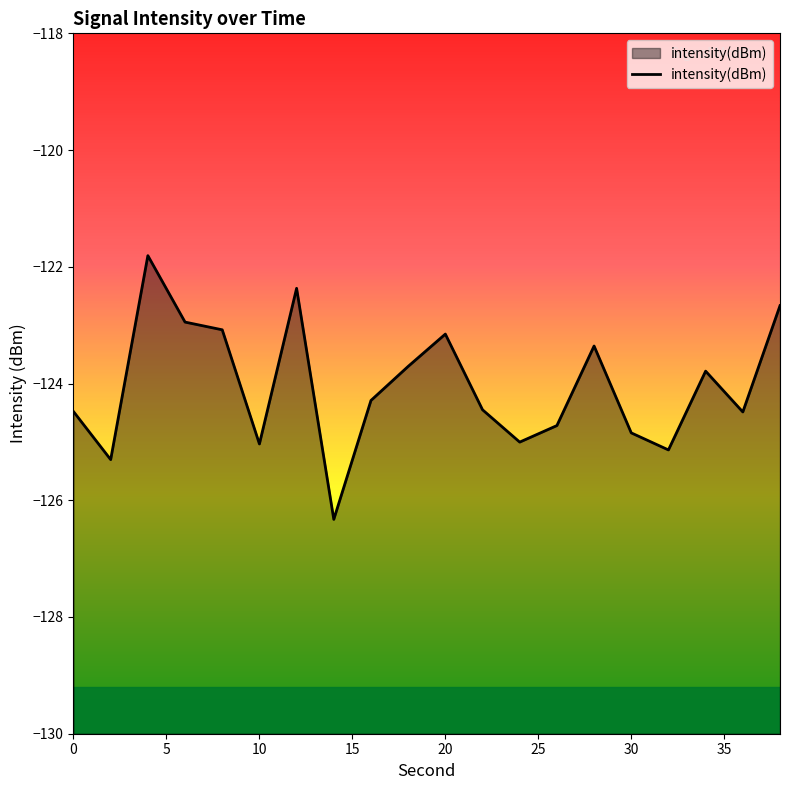

The value at 30 is -54.5. True or false?

False